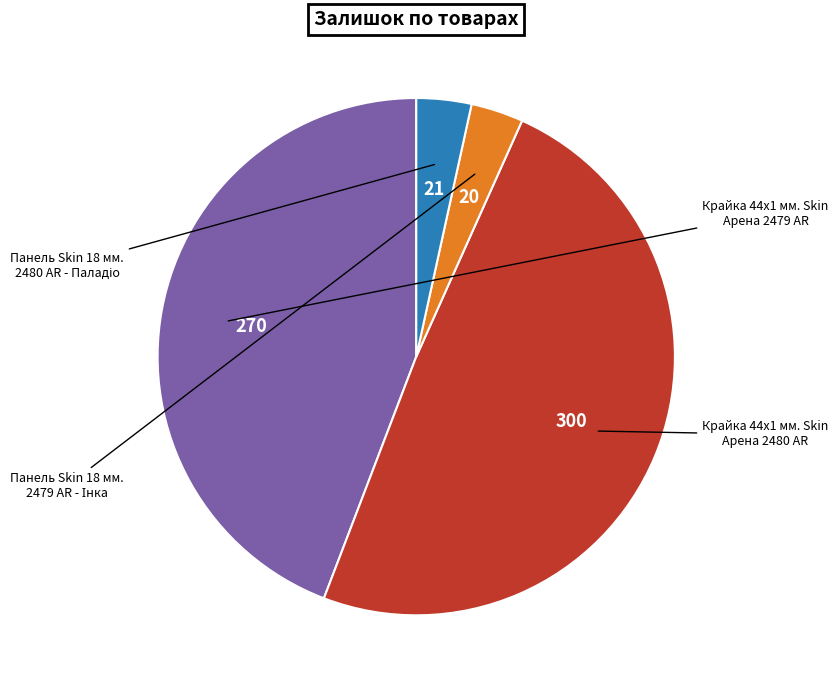

Rank the categories by value from highest to lowest.

Крайка 44x1 мм. Skin Арена 2480 AR, Крайка 44x1 мм. Skin Арена 2479 AR, Панель Skin 18 мм. 2480 AR - Паладіо, Панель Skin 18 мм. 2479 AR - Інка